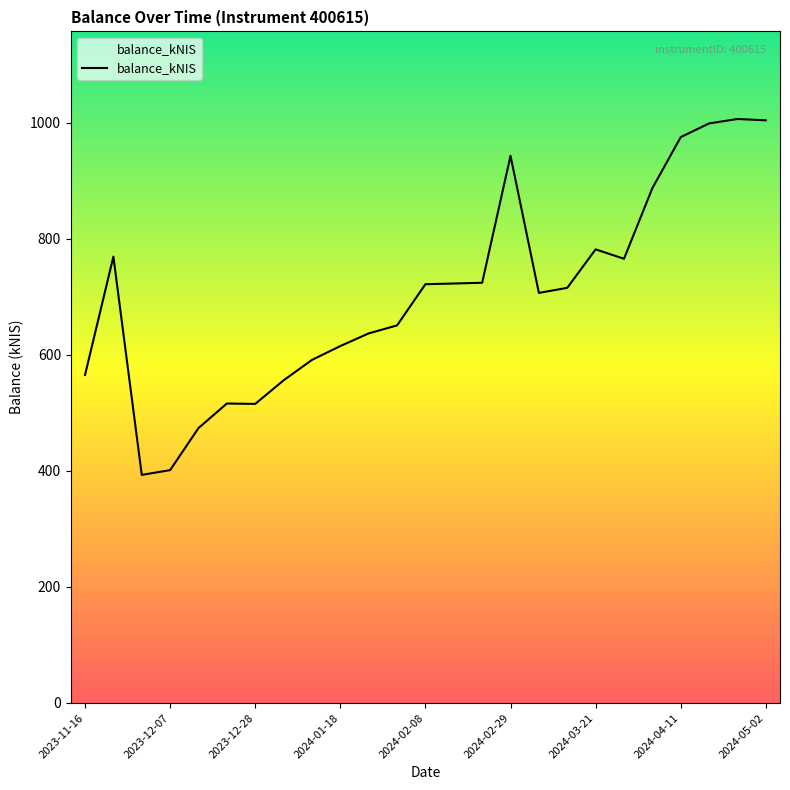

Count the number of categories in the chart.

25